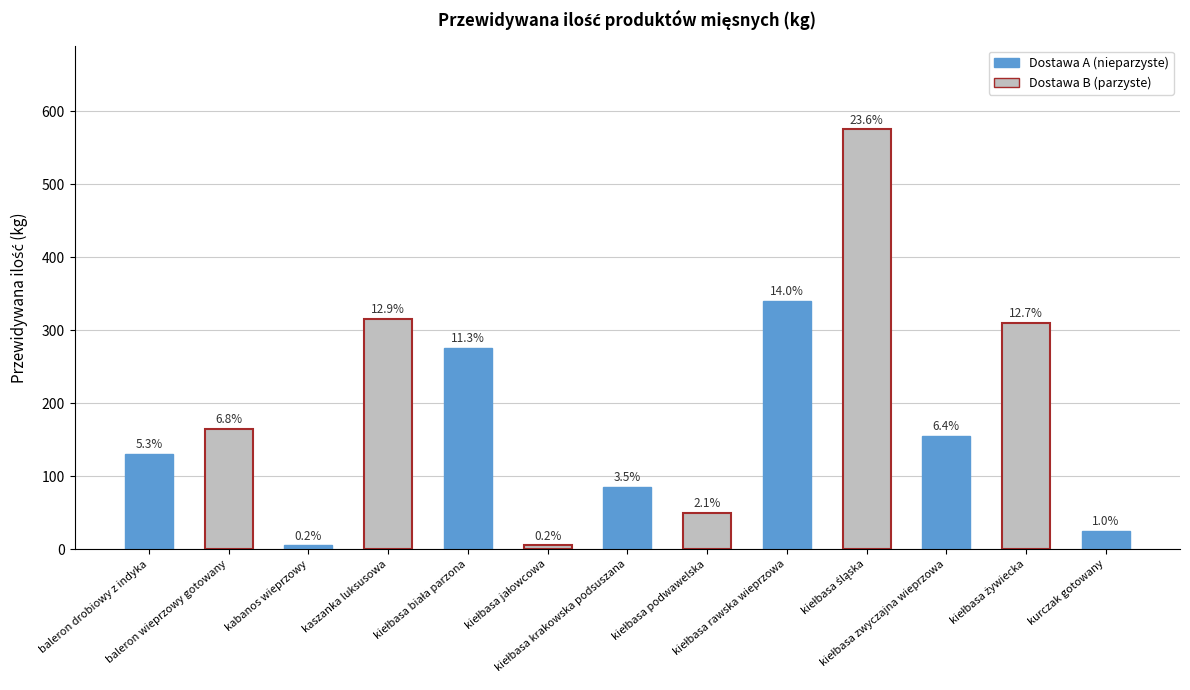

What is the sum of the values at baleron drobiowy z indyka and kiełbasa podwawelska?

180